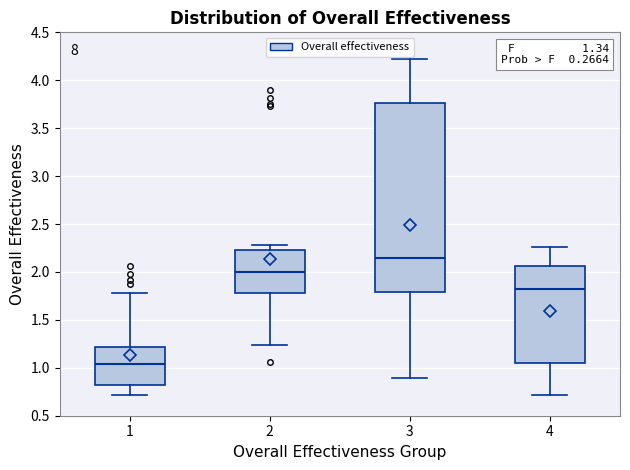

Reading left to right, transcribe this box plot: for each box, give where its median line is, the range the box spans, and where its two whiskers end, as read against the y-axis. The values are not printed on the chart, so give them approximately, as read against the axis.

1: median 1.05, box 0.80 to 1.20, whiskers 0.70 to 1.80
2: median 2.00, box 1.80 to 2.25, whiskers 1.25 to 2.30
3: median 2.15, box 1.80 to 3.75, whiskers 0.90 to 4.20
4: median 1.80, box 1.05 to 2.05, whiskers 0.70 to 2.25